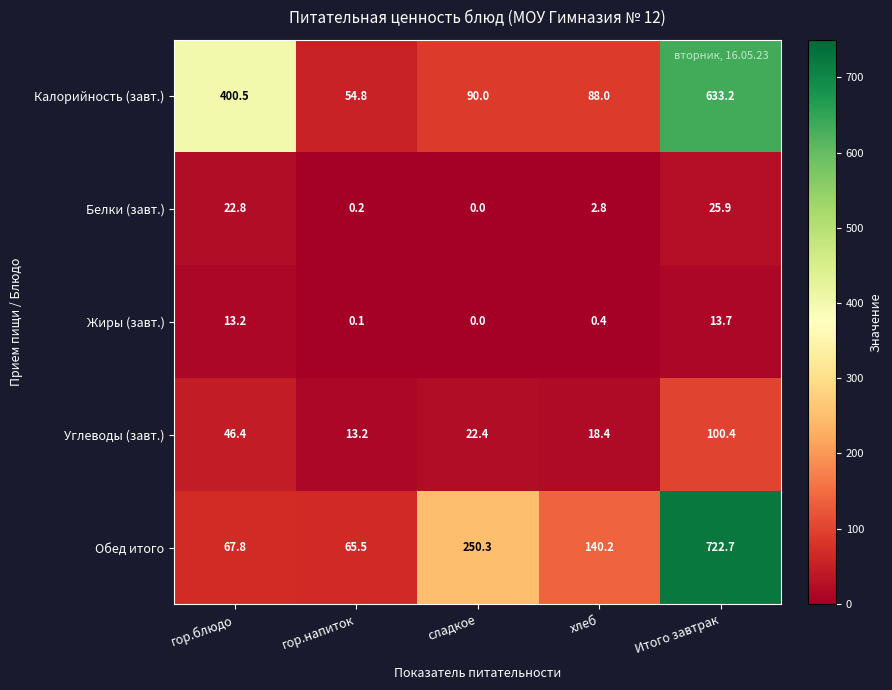

Reading right to left, transcribe all the data shown in this chart.

Калорийность (завт.): 633.2	88.0	90.0	54.8	400.5
Белки (завт.): 25.9	2.8	0.0	0.2	22.8
Жиры (завт.): 13.7	0.4	0.0	0.1	13.2
Углеводы (завт.): 100.4	18.4	22.4	13.2	46.4
Обед итого: 722.7	140.2	250.3	65.5	67.8